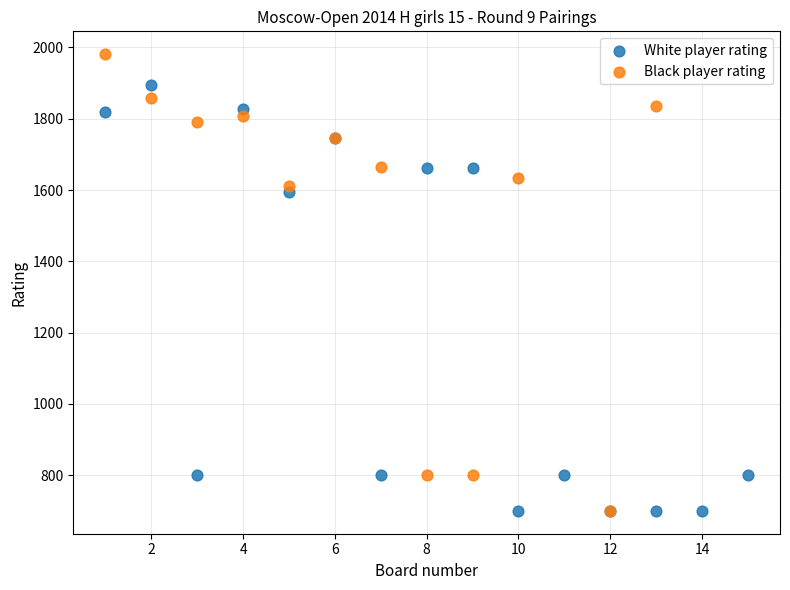

Which series has the widest spread of Y values?

Black player rating